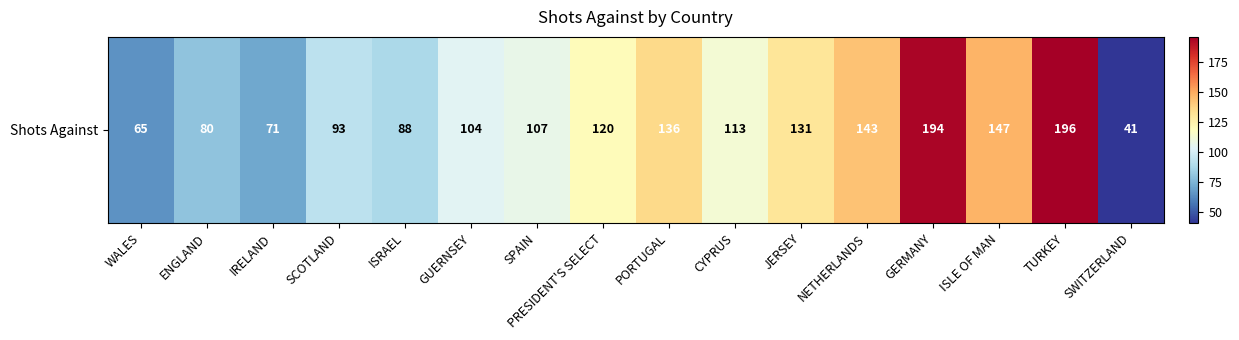

At which label does the data first exceed 113?

PRESIDENT'S SELECT